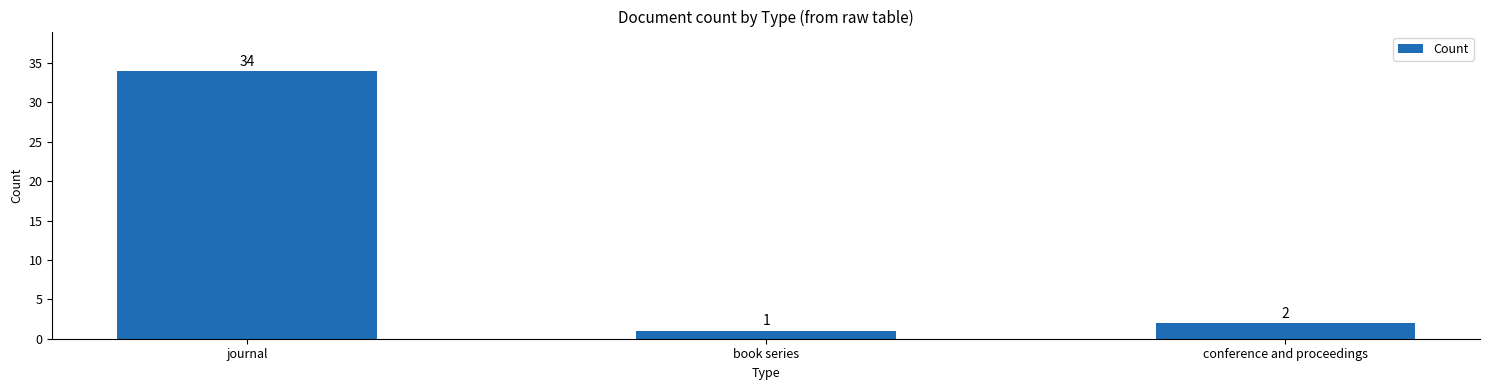

List the labels in order of value, smallest first.

book series, conference and proceedings, journal